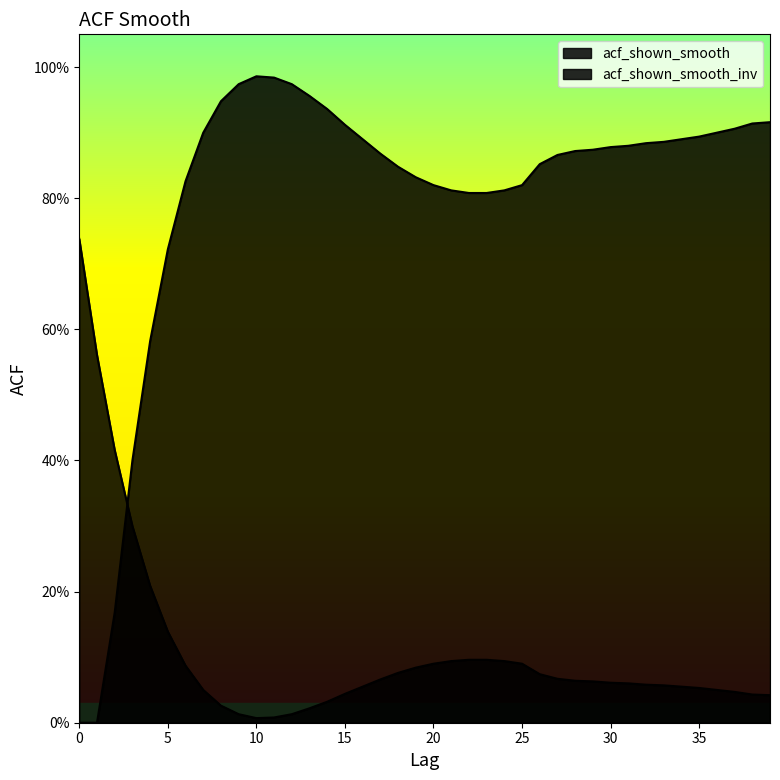

Does the chart display data point markers on the line(s)?

No